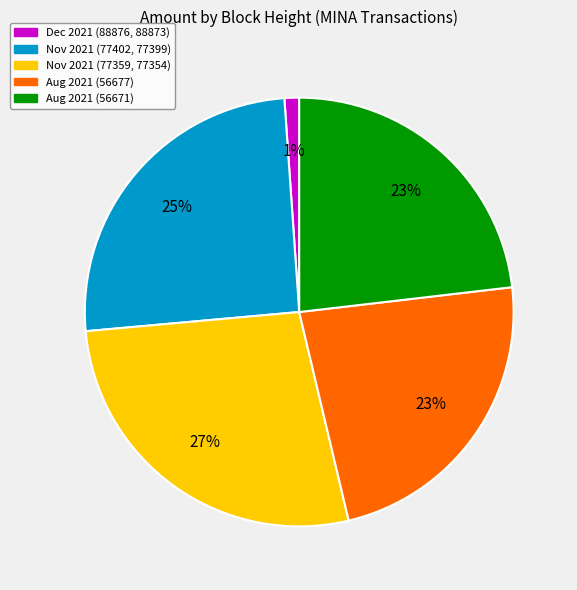

Between Nov 2021 (77359, 77354) and Aug 2021 (56671), which is larger?

Nov 2021 (77359, 77354)